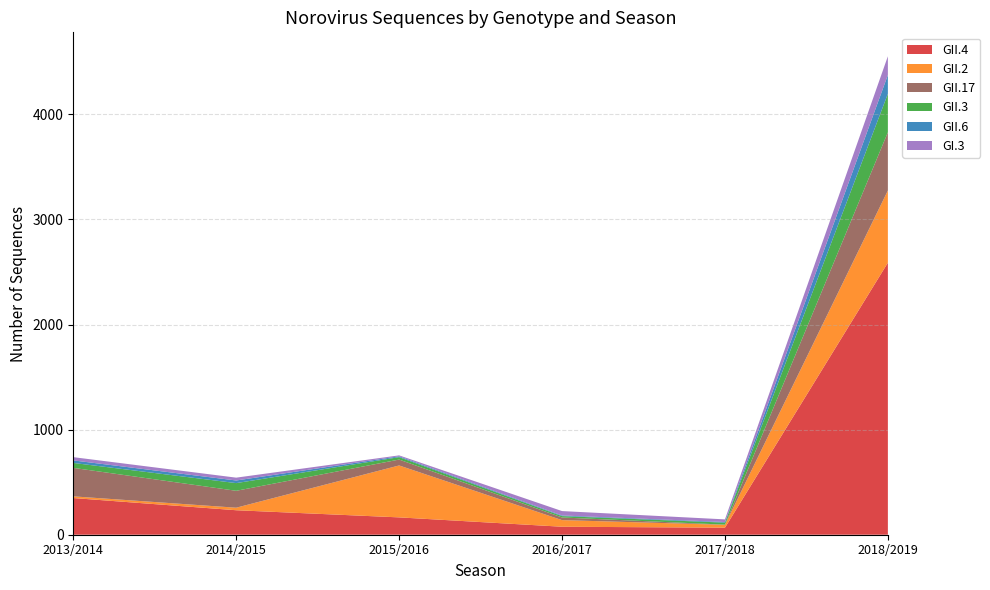

Reading left to right, what are all the values shown in this chart?

GII.4: 2013/2014=349	2014/2015=233	2015/2016=165	2016/2017=76	2017/2018=67	2018/2019=2588
GII.2: 2013/2014=16	2014/2015=24	2015/2016=494	2016/2017=63	2017/2018=27	2018/2019=687
GII.17: 2013/2014=271	2014/2015=161	2015/2016=56	2016/2017=25	2017/2018=2	2018/2019=554
GII.3: 2013/2014=47	2014/2015=73	2015/2016=23	2016/2017=13	2017/2018=19	2018/2019=366
GII.6: 2013/2014=24	2014/2015=25	2015/2016=8	2016/2017=6	2017/2018=6	2018/2019=179
GI.3: 2013/2014=31	2014/2015=27	2015/2016=9	2016/2017=42	2017/2018=25	2018/2019=178